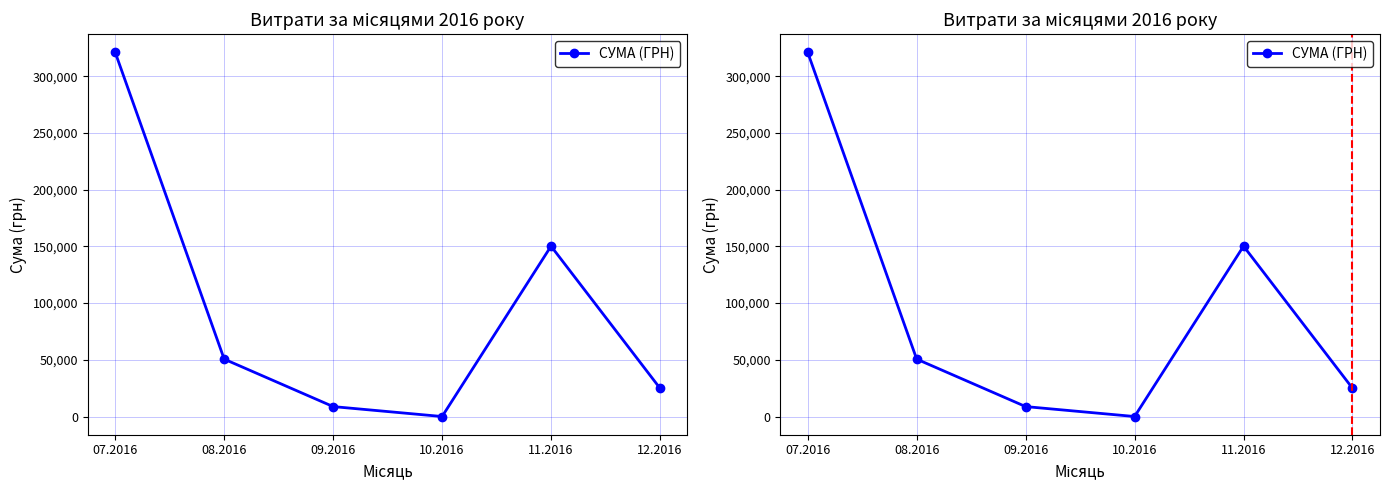

At which category does the data reach its first local peak?

11.2016